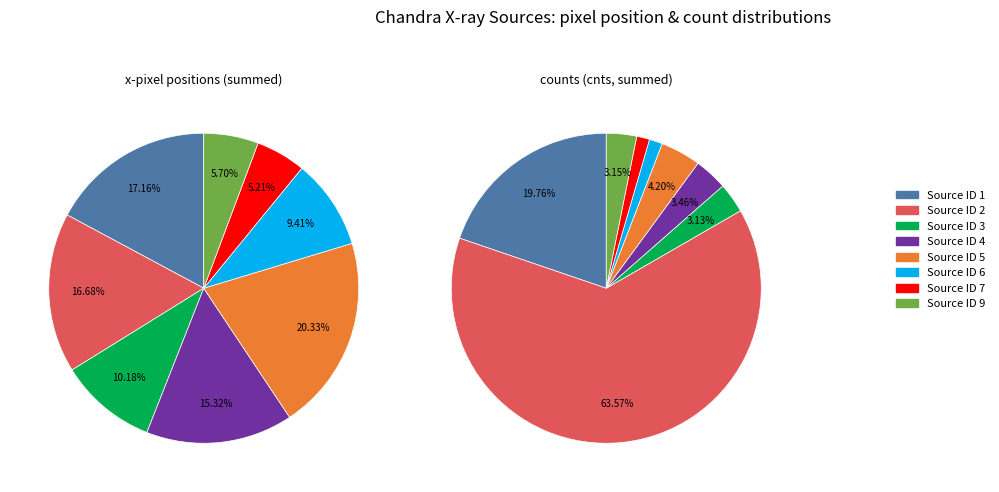

To the nearest percent, what is the combined percentage of X123047.46+142448.6 and X123056.24+143220.5?

6%